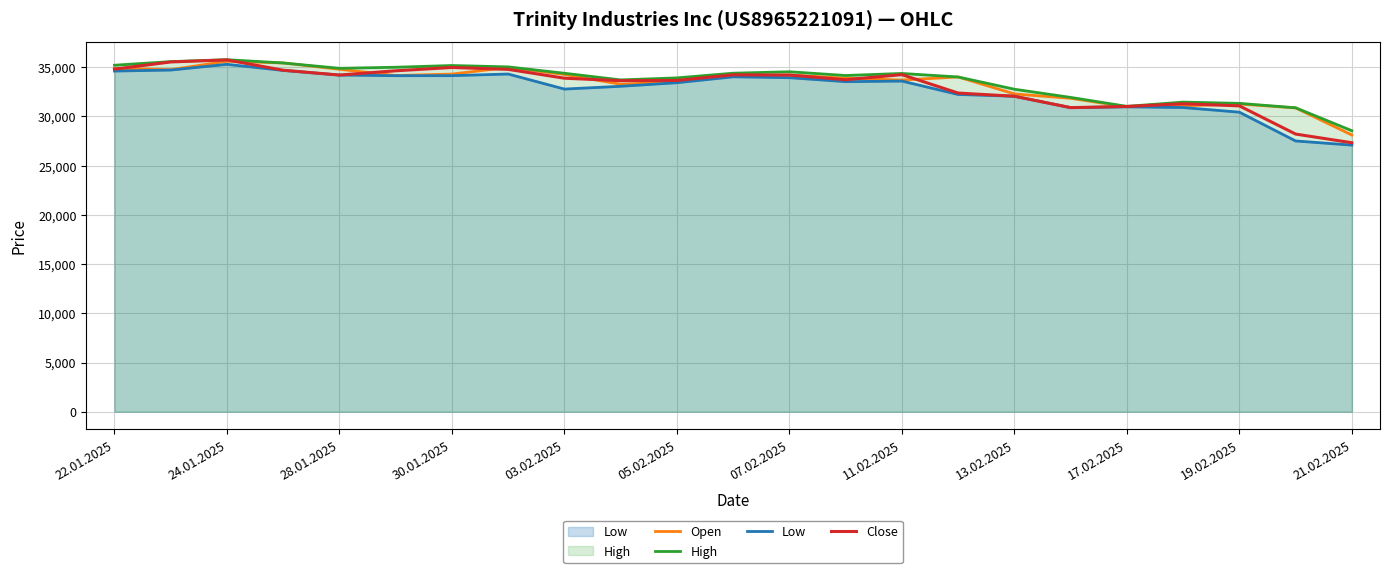

What is the value of the High point at the 7th from the left?

35176